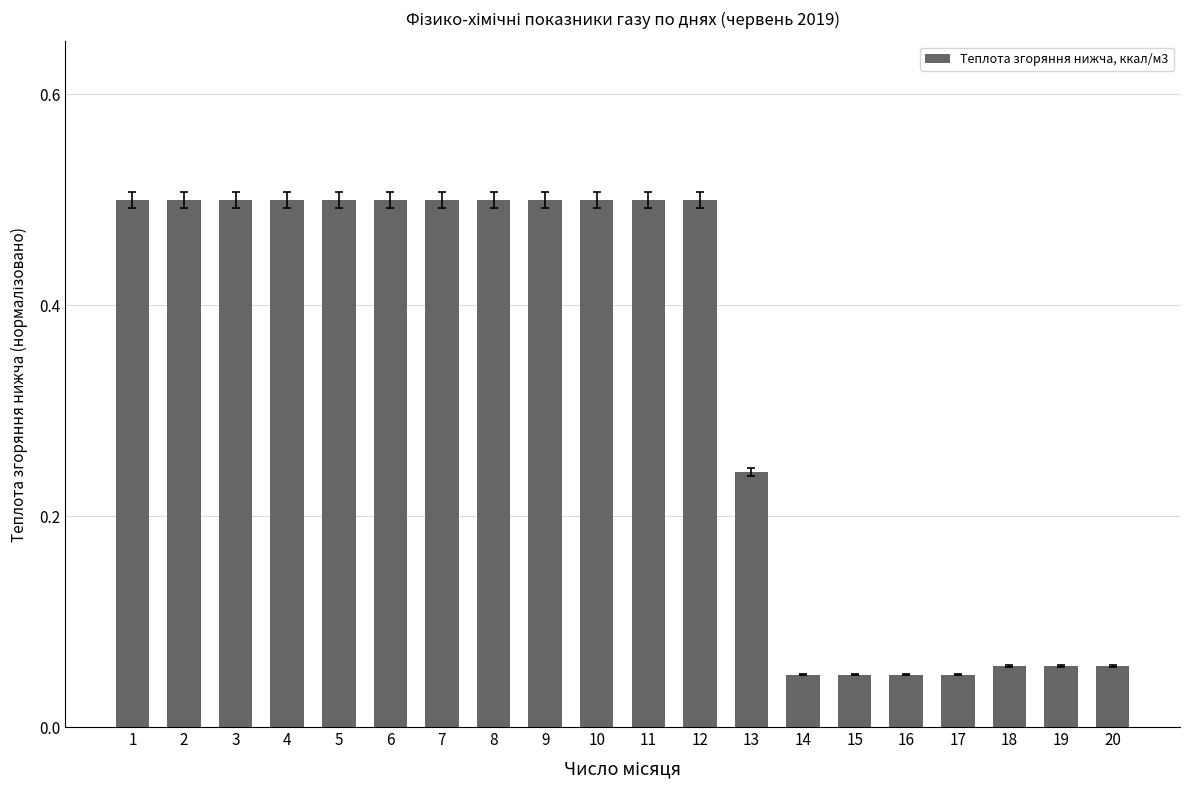

Are the bars grouped side by side (vs. stacked)?

No